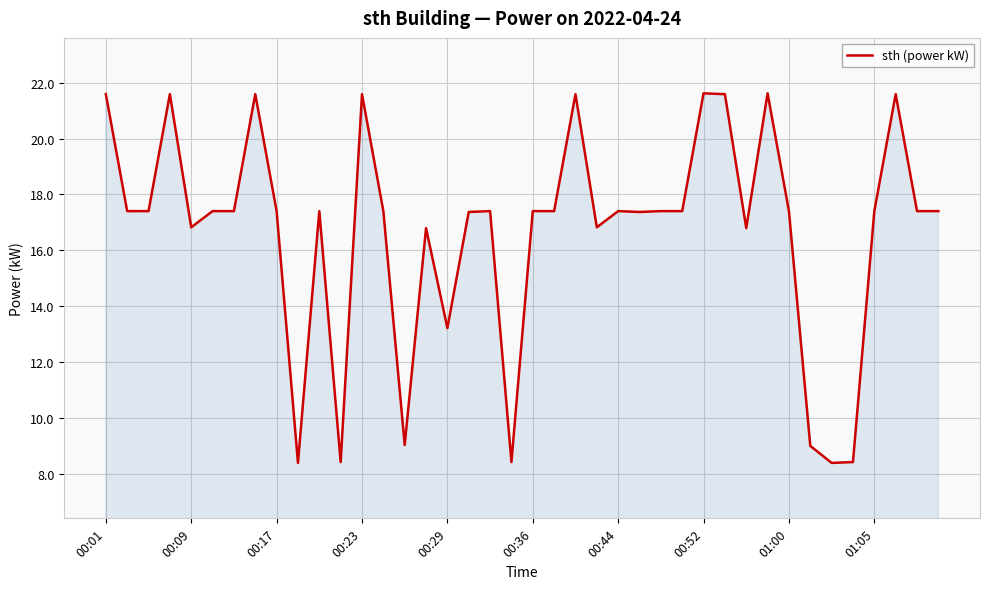

How many distinct data groups are displayed?

1